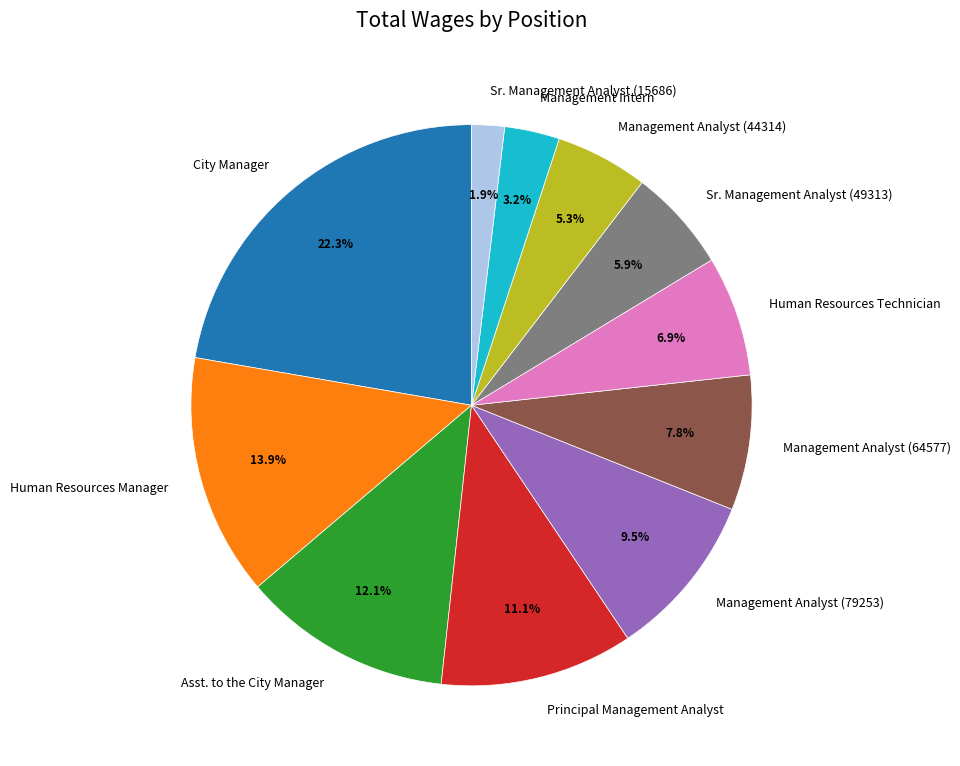

Is it true that Management Analyst (44314) is 11% of the pie?

False